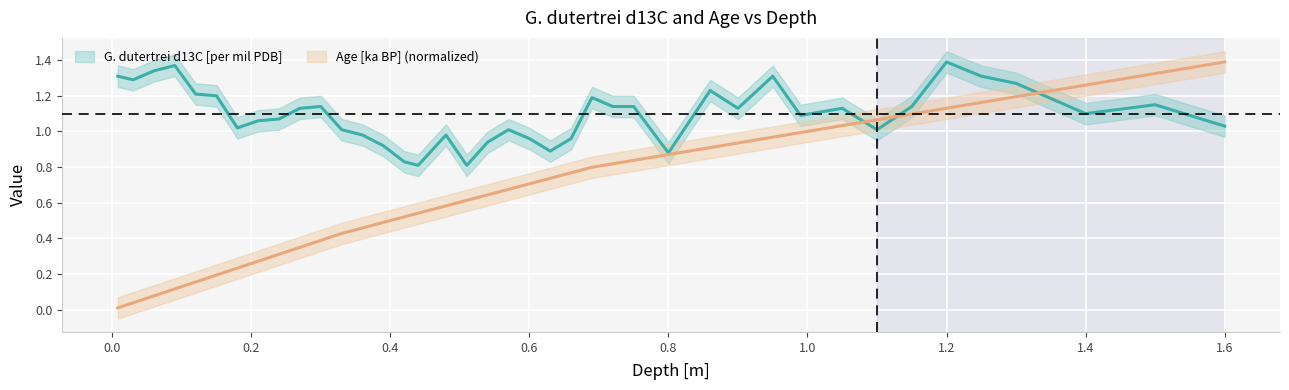

Which category has the highest value in the G. dutertrei d13C [per mil PDB] series?

1.2